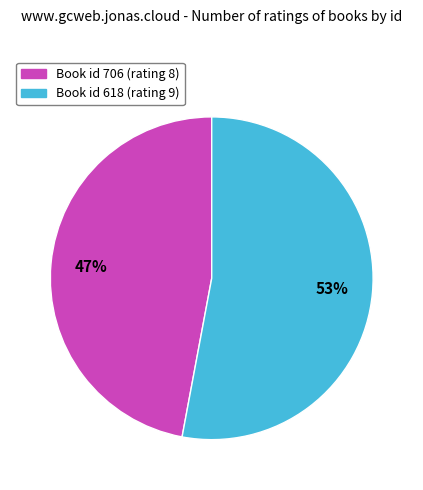

Is there a majority slice in this chart?

Yes